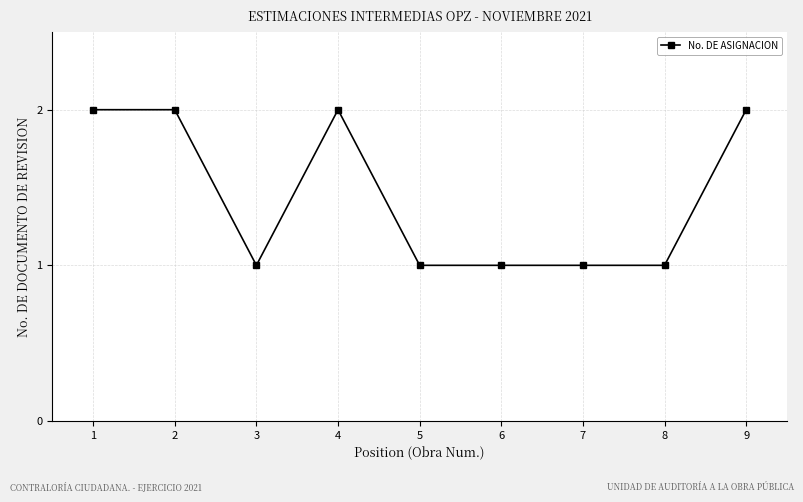

Is it true that the value at 9 is 3?

False